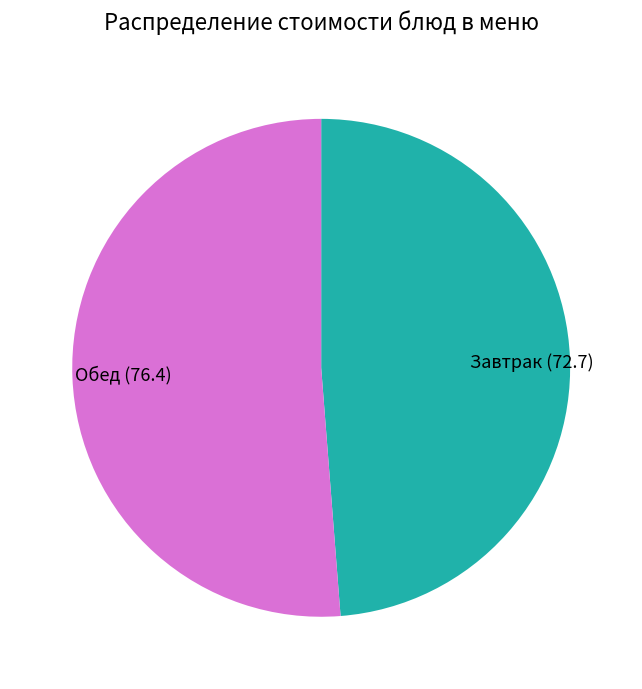

Is it true that Обед (76.4) is 65% of the pie?

False